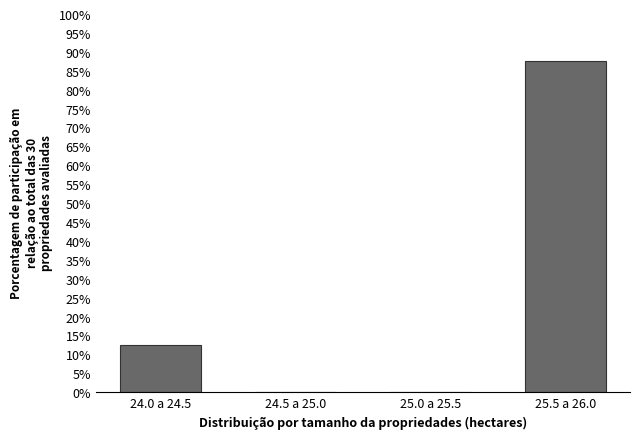

Reading right to left, transcribe all the data shown in this chart.

25.5 a 26.0=87.5	25.0 a 25.5=0.0	24.5 a 25.0=0.0	24.0 a 24.5=12.5